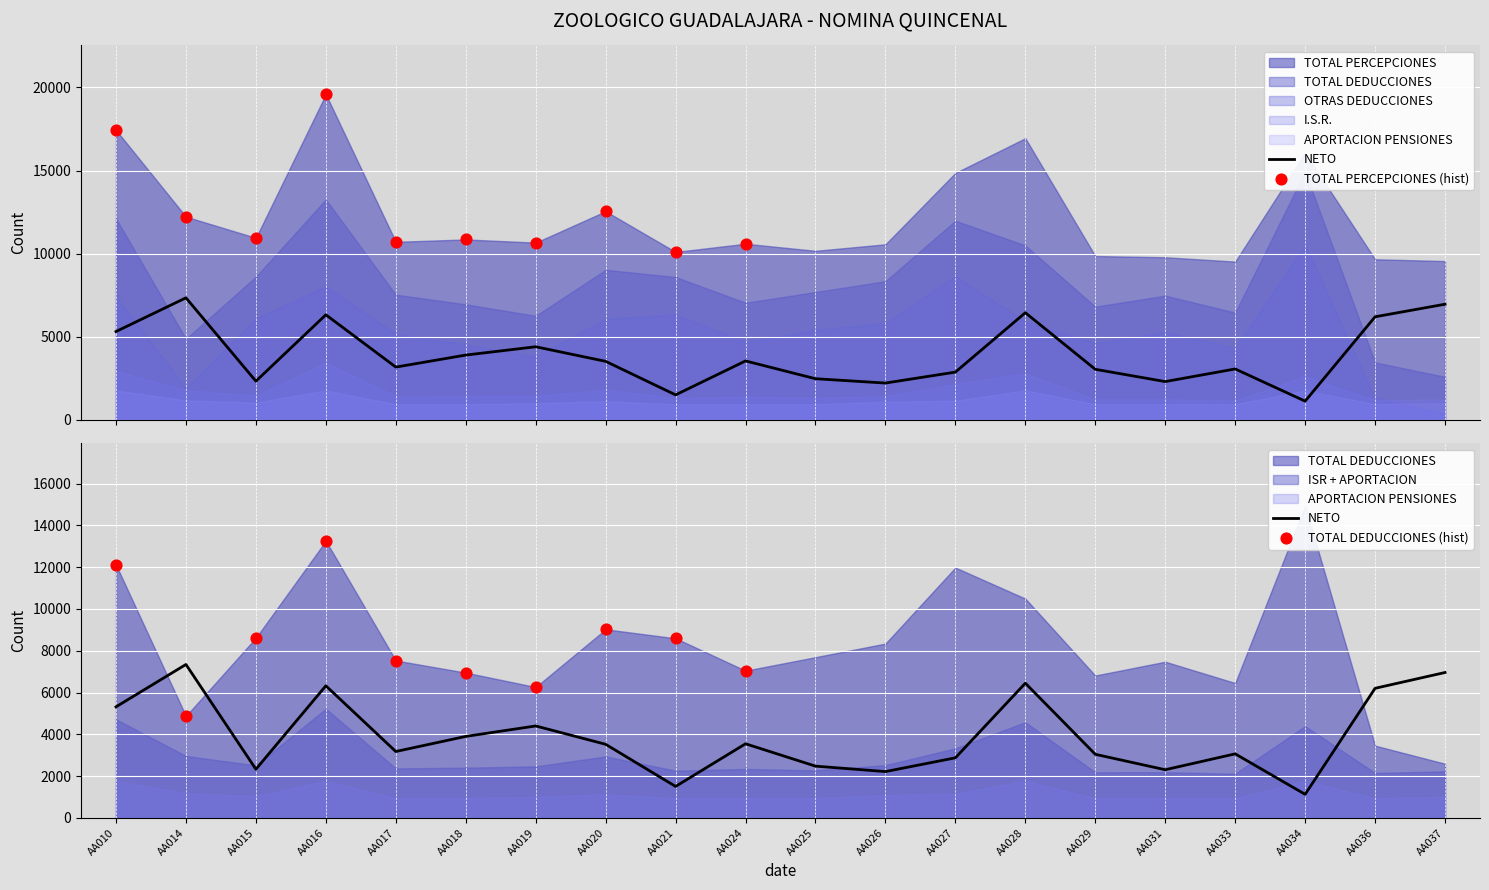

What is the total value across all series at AA015?

30520.9